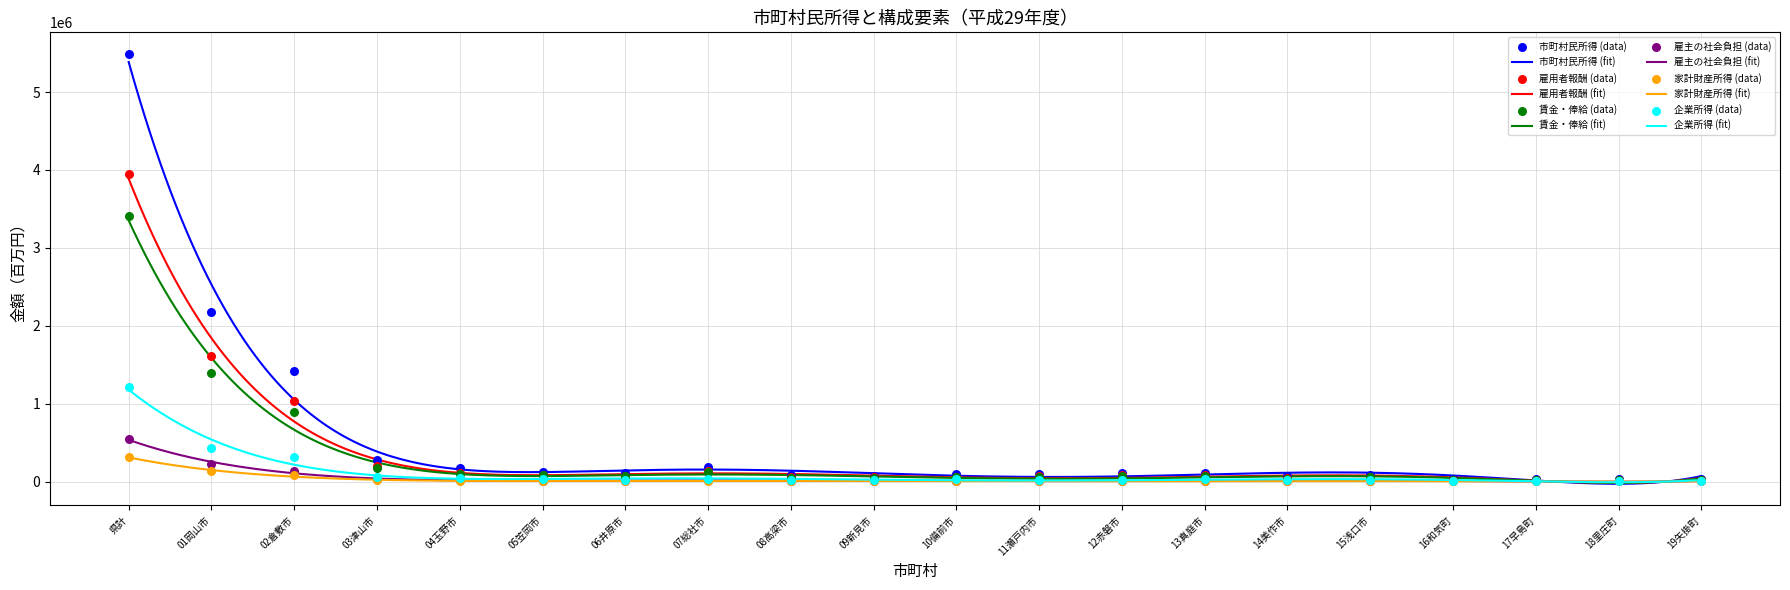

What are all the series names shown in the legend?

市町村民所得, 雇用者報酬, 賃金・俸給, 雇主の社会負担, 家計財産所得, 企業所得